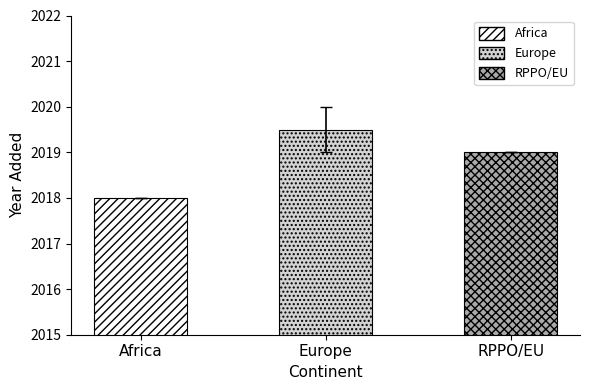

The value at Europe is 2019.5. True or false?

True